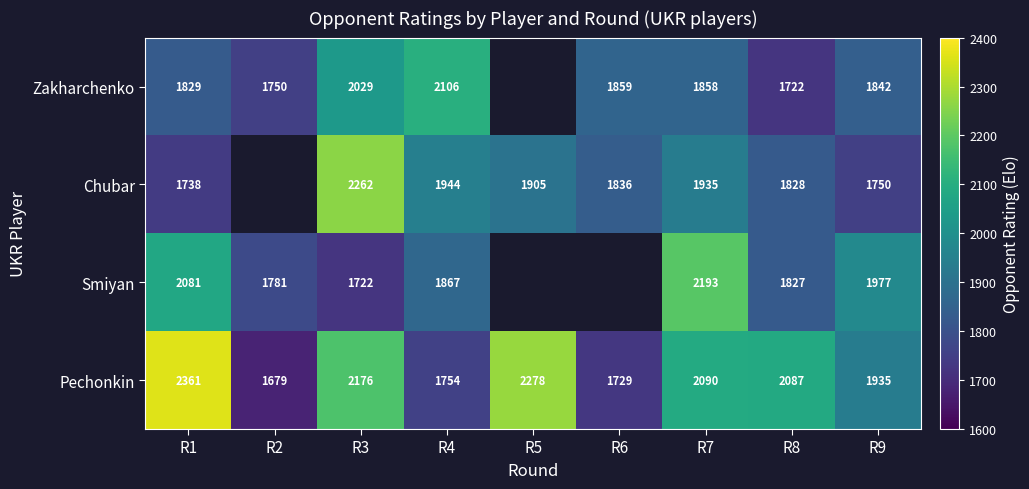

How many data points in Pechonkin are less than 2087?

4